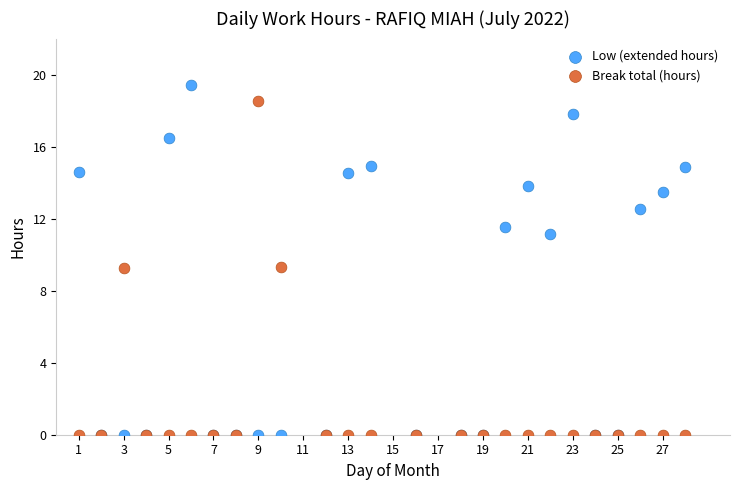

Which series has the widest spread of Y values?

Low (extended hours)